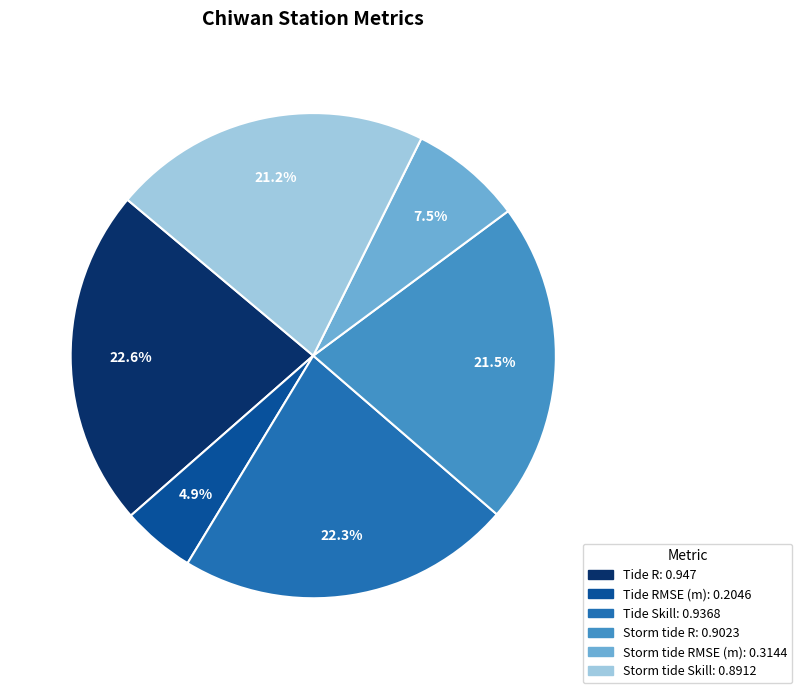

Is there any slice that represents more than half of the pie?

No